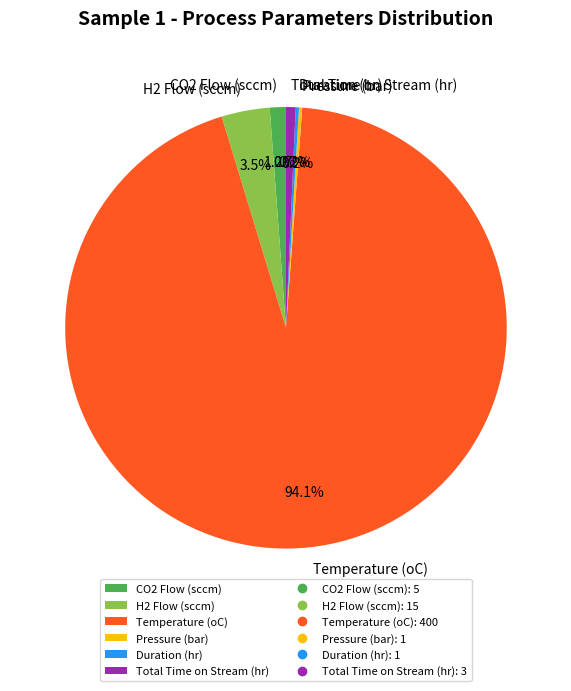

What is the majority slice?

Temperature (oC)